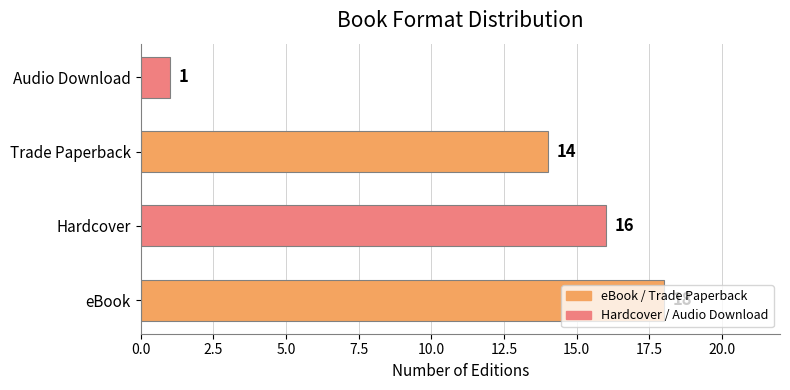

How many data points are less than 16?

2